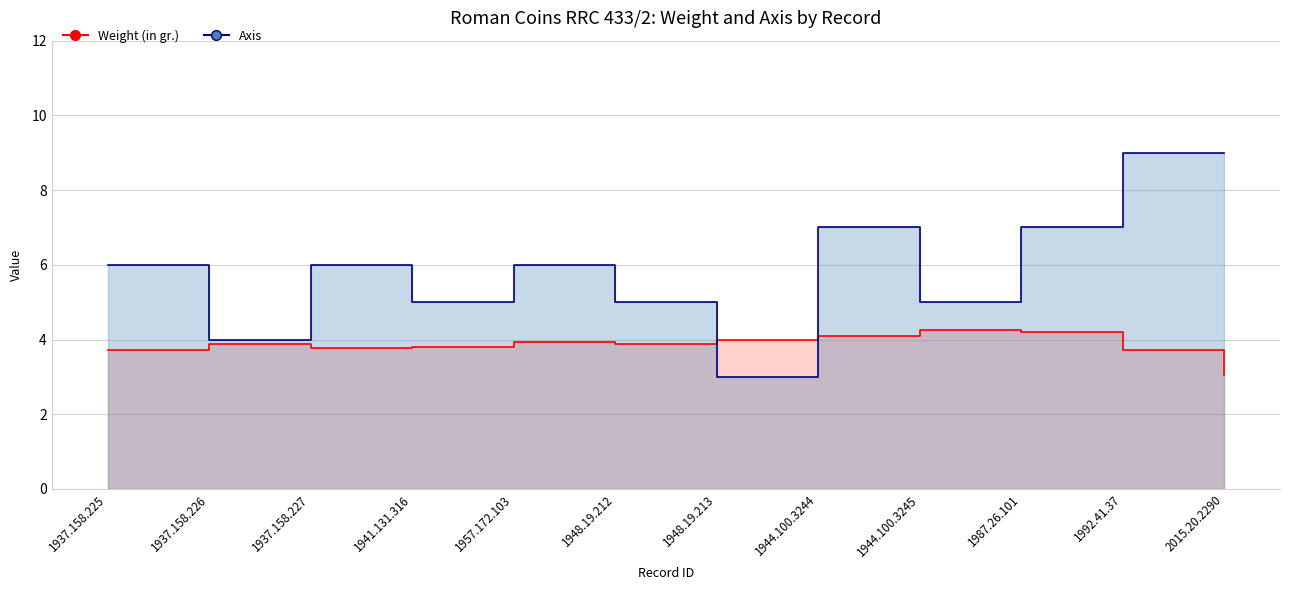

Reading right to left, what are all the values shown in this chart?

Weight (in gr.): 3.0	3.7	4.2	4.2	4.1	4.0	3.9	3.9	3.8	3.8	3.9	3.7
Axis: 9.0	9.0	7.0	5.0	7.0	3.0	5.0	6.0	5.0	6.0	4.0	6.0